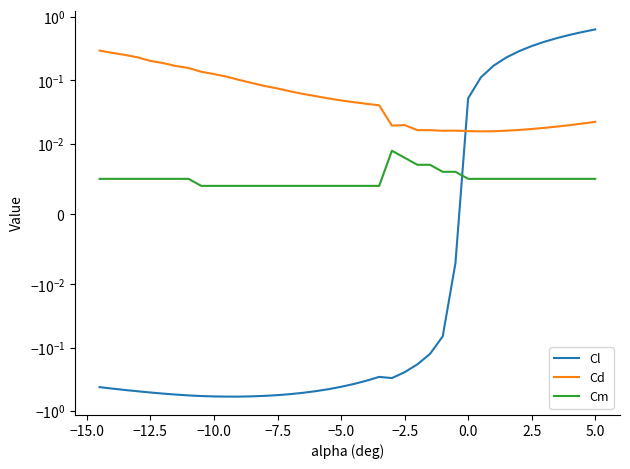

What is the maximum value shown in the chart?

0.6